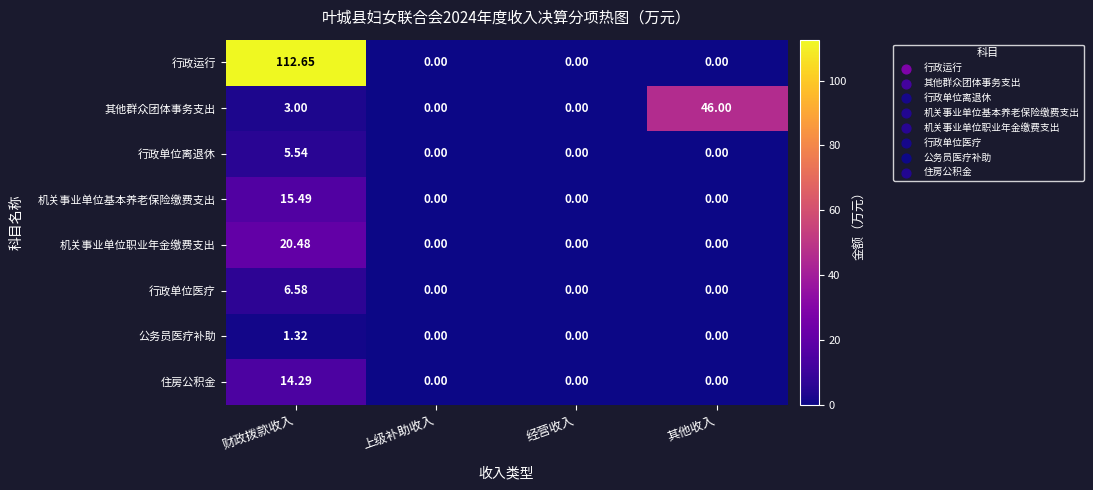

List the series in order of their peak value, lowest first.

公务员医疗补助, 行政单位离退休, 行政单位医疗, 住房公积金, 机关事业单位基本养老保险缴费支出, 机关事业单位职业年金缴费支出, 其他群众团体事务支出, 行政运行